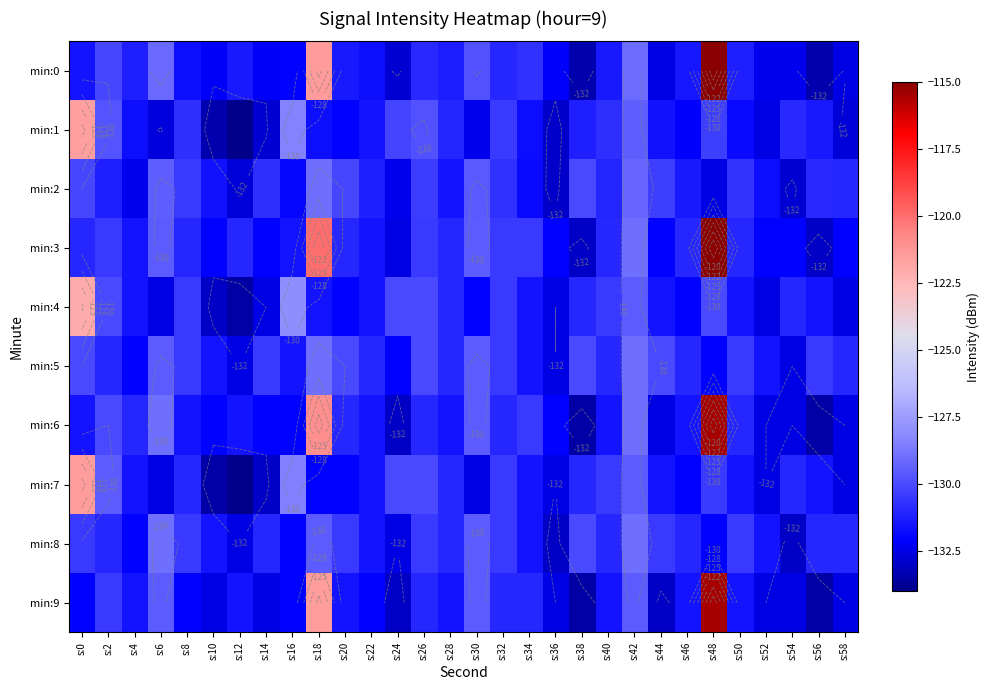

What is the highest value of the min:5 series?

-129.0